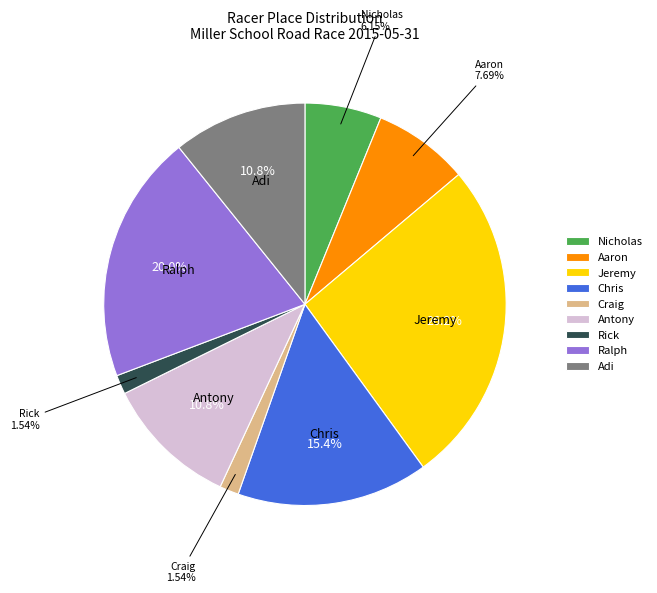

How many slices are in this pie chart?

9